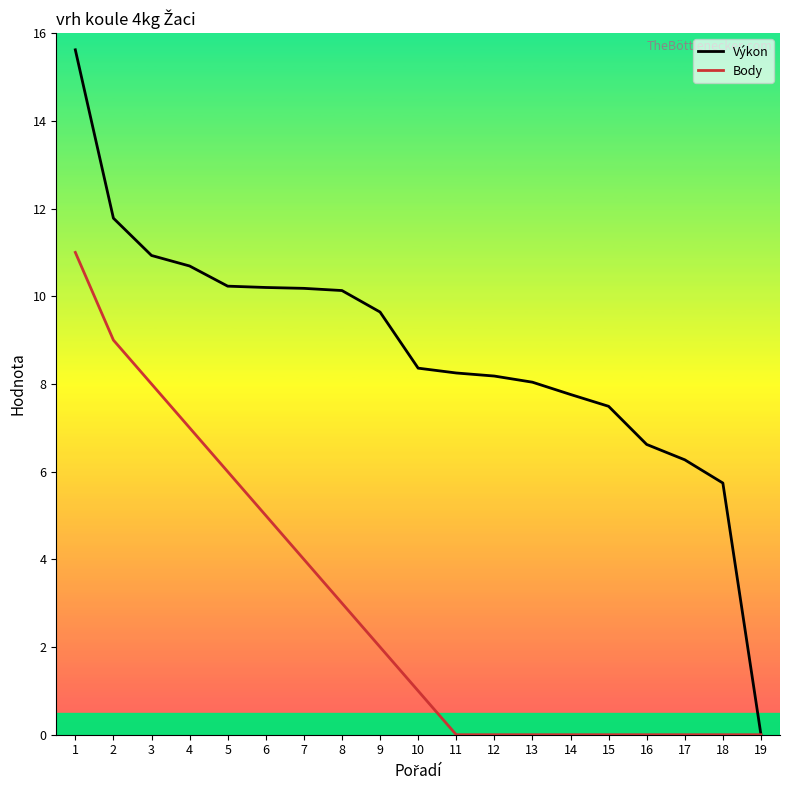

Which has a higher value, 10 or 1?

1